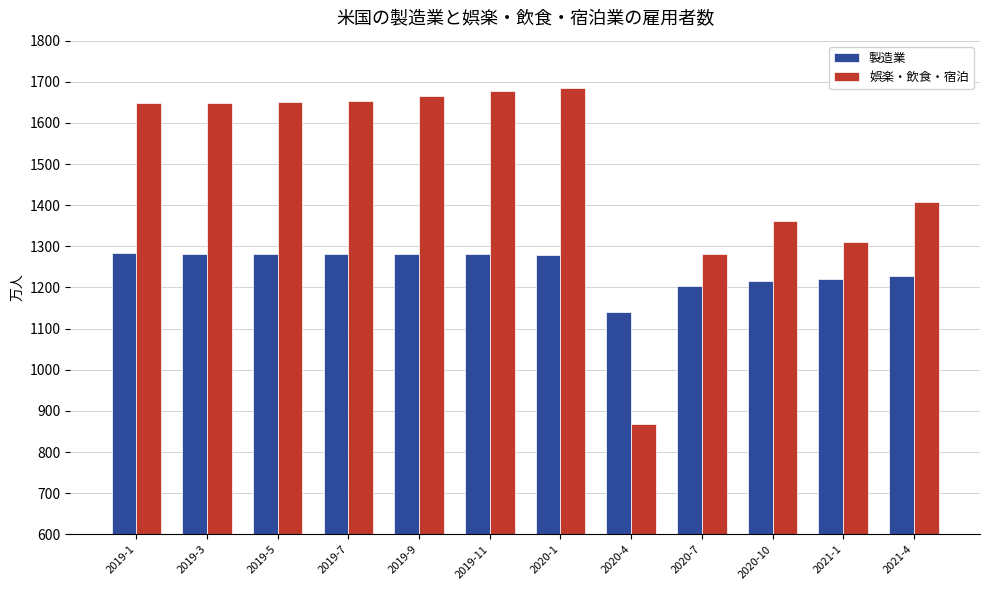

Which series changed the most between 2020-7 and 2021-1?

娯楽・飲食・宿泊